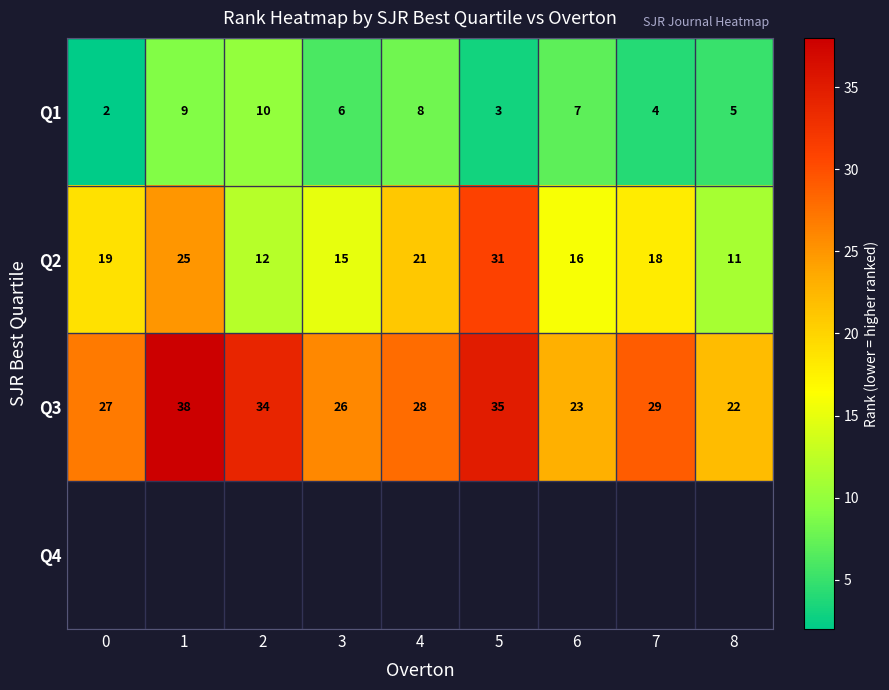

What is the difference between the maximum and second lowest values in the Q3 series?

15